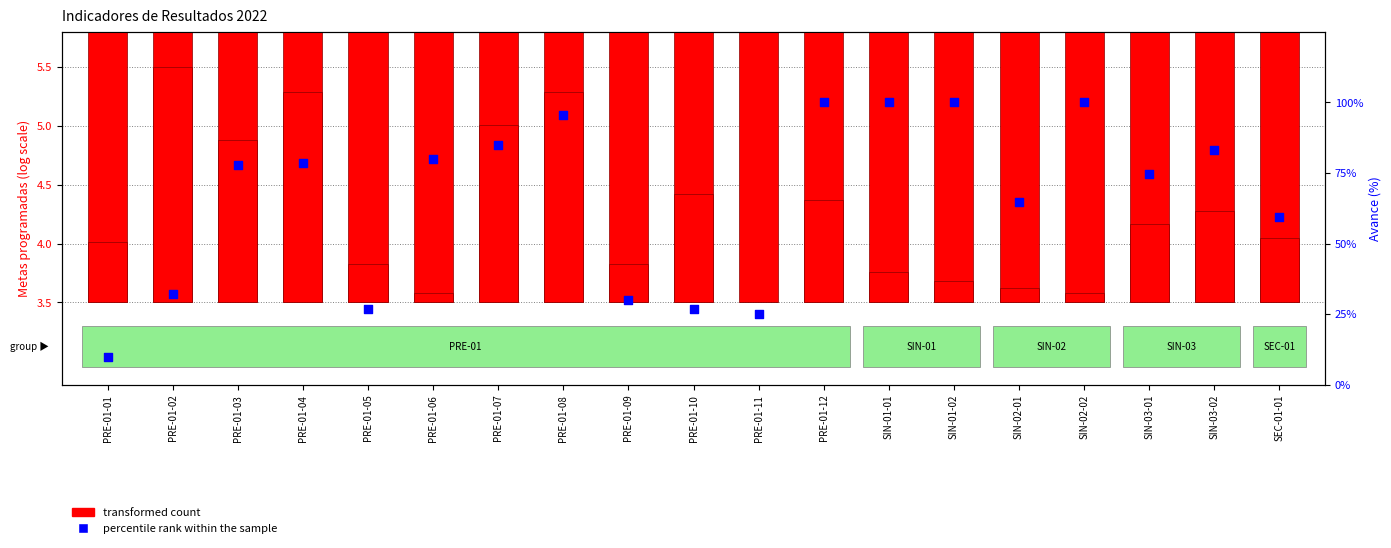

Which series has the largest total across all categories?

percentile rank within the sample